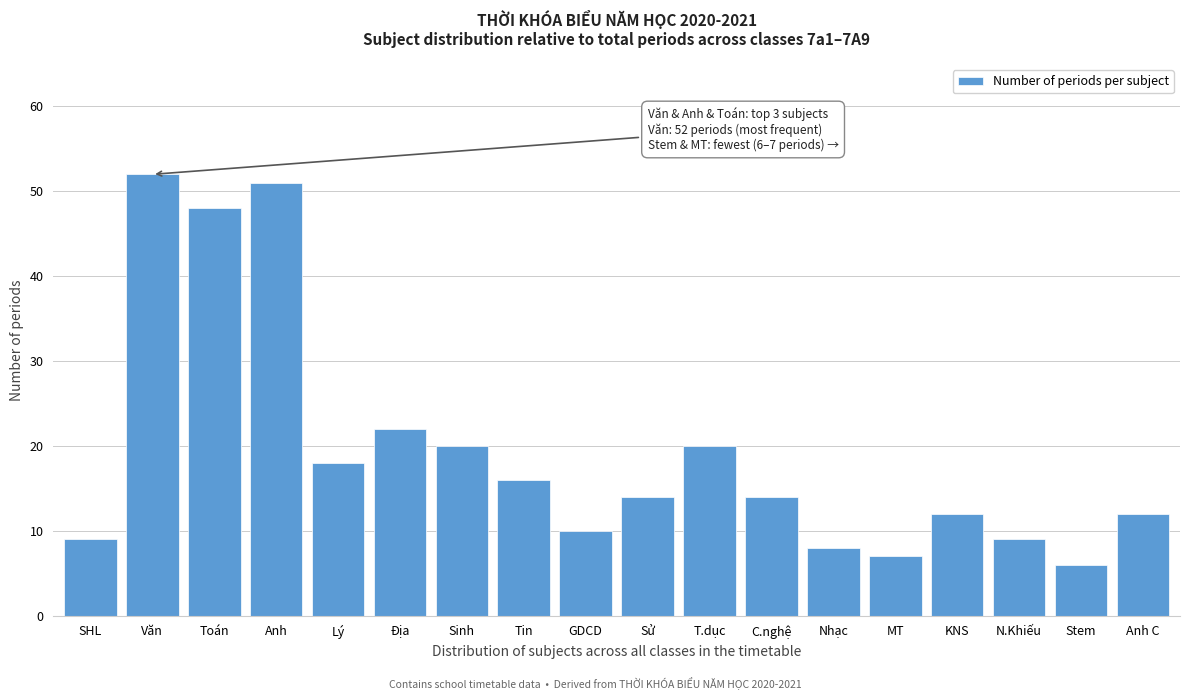

Reading left to right, extract all data points from this chart.

SHL=9	Văn=52	Toán=48	Anh=51	Lý=18	Địa=22	Sinh=20	Tin=16	GDCD=10	Sử=14	T.dục=20	C.nghệ=14	Nhạc=8	MT=7	KNS=12	N.Khiếu=9	Stem=6	Anh C=12